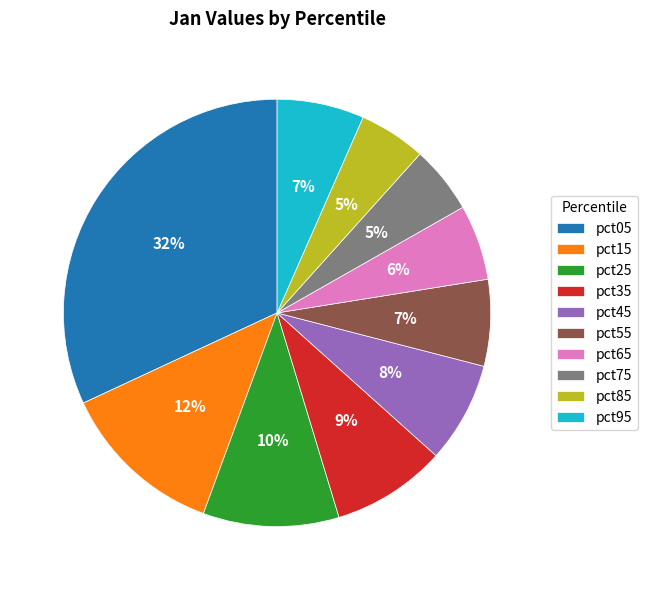

How many segments does this pie chart have?

10